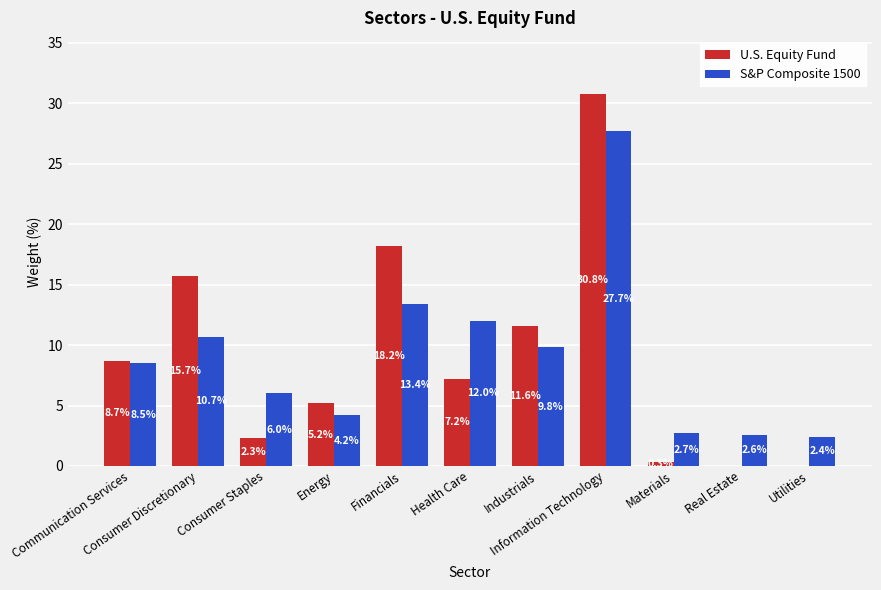

What is the greatest value displayed?

30.8